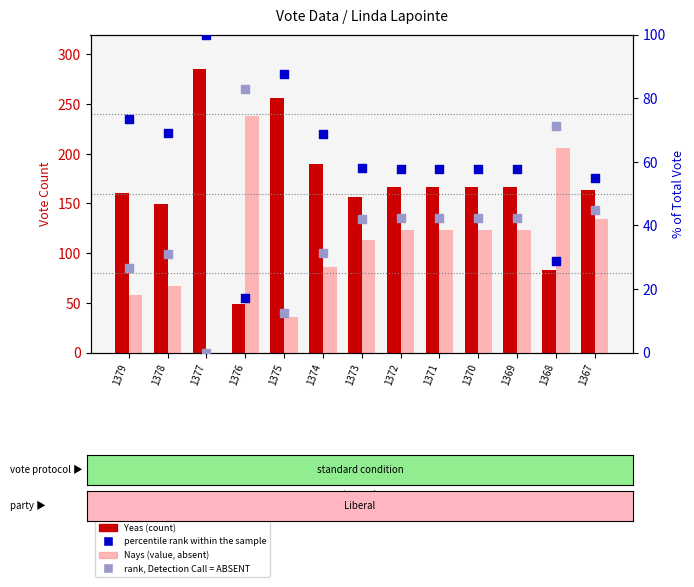

What is the total value across all series at 1369?

390.0